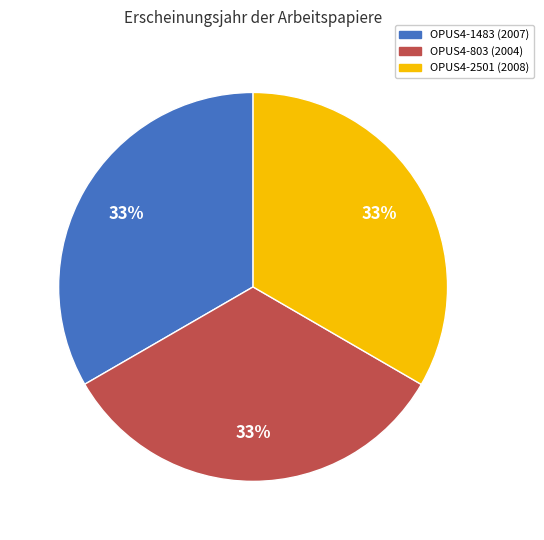

Does any single category account for the majority?

No